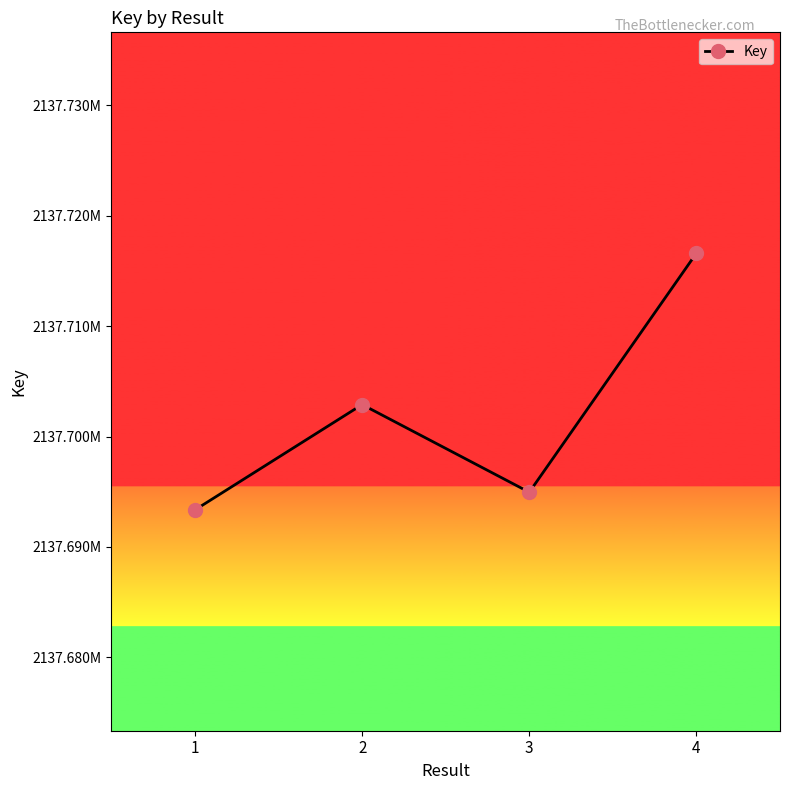

At which category does the chart reach its minimum across all series?

1